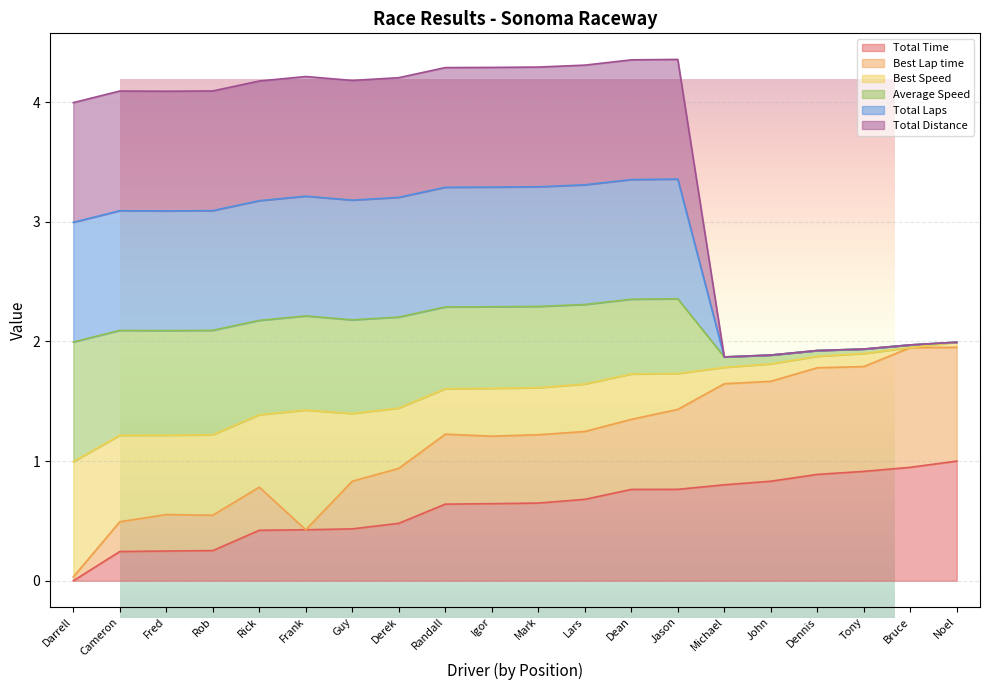

At which category is the sum across all series the highest?

Jason